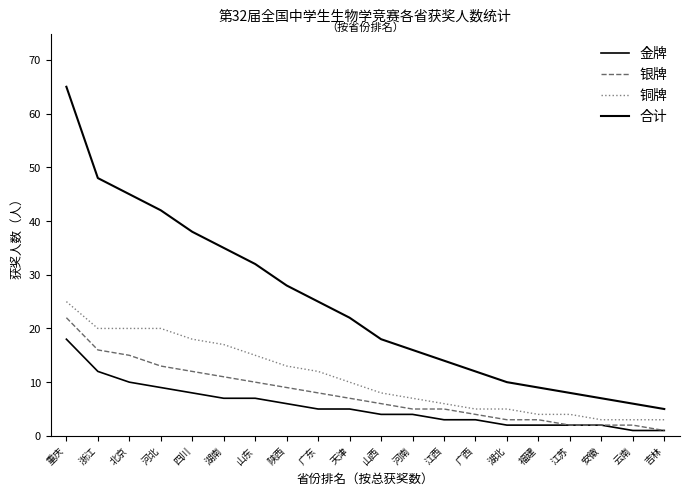

Does the chart display data point markers on the line(s)?

No